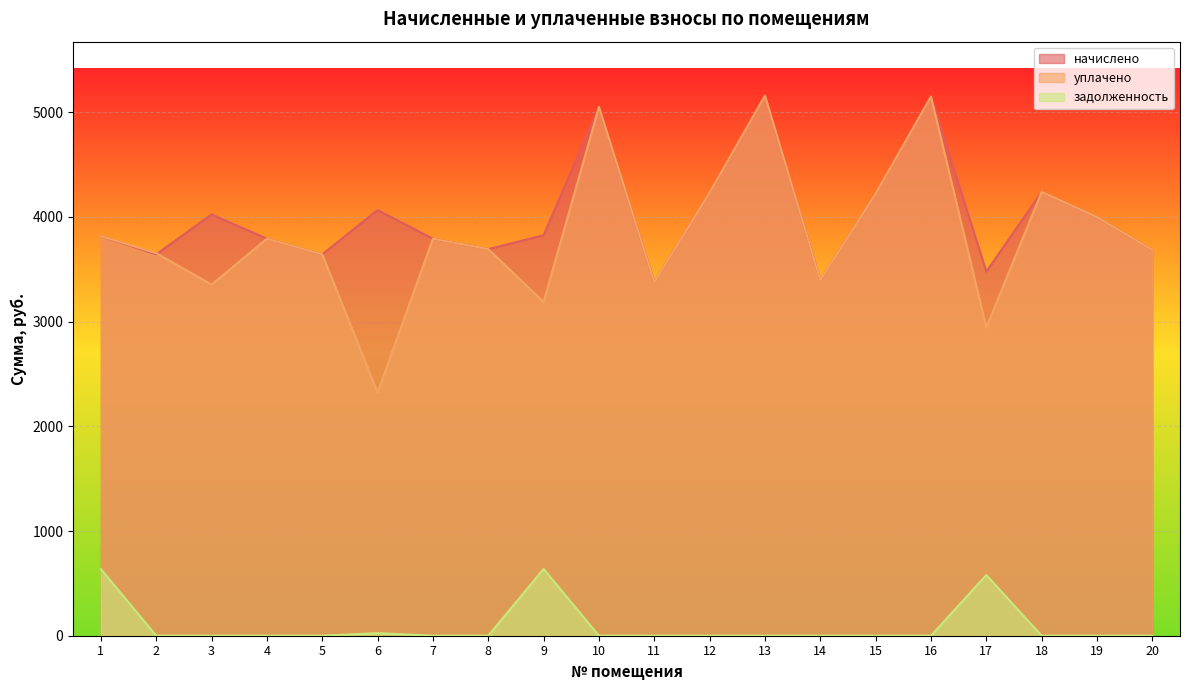

Reading left to right, what are all the values shown in this chart?

начислено: 3817.1	3643.2	4024.1	3792.2	3643.2	4065.5	3792.2	3692.9	3825.4	5050.8	3378.2	4232.7	5158.5	3394.8	4222.8	5150.2	3477.6	4239.4	3999.2	3684.6
уплачено: 3817.1	3654.2	3353.4	3792.2	3643.2	2322.4	3792.2	3692.9	3187.8	5050.8	3378.2	4232.7	5158.5	3394.8	4222.8	5150.2	2943.6	4239.4	3999.2	3684.6
задолженность: 636.2	0.0	0.0	0.0	0.0	24.6	0.0	0.0	637.6	0.0	0.0	0.0	0.0	0.0	0.0	0.0	579.6	0.0	0.0	0.0